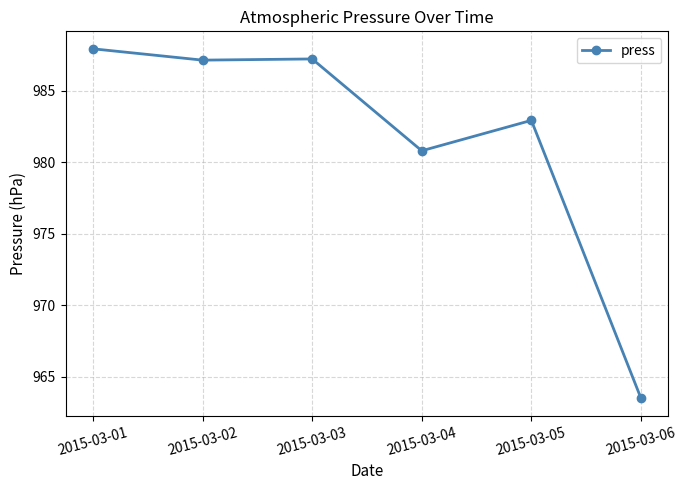

What is the approximate value at 2015-03-03?

987.2